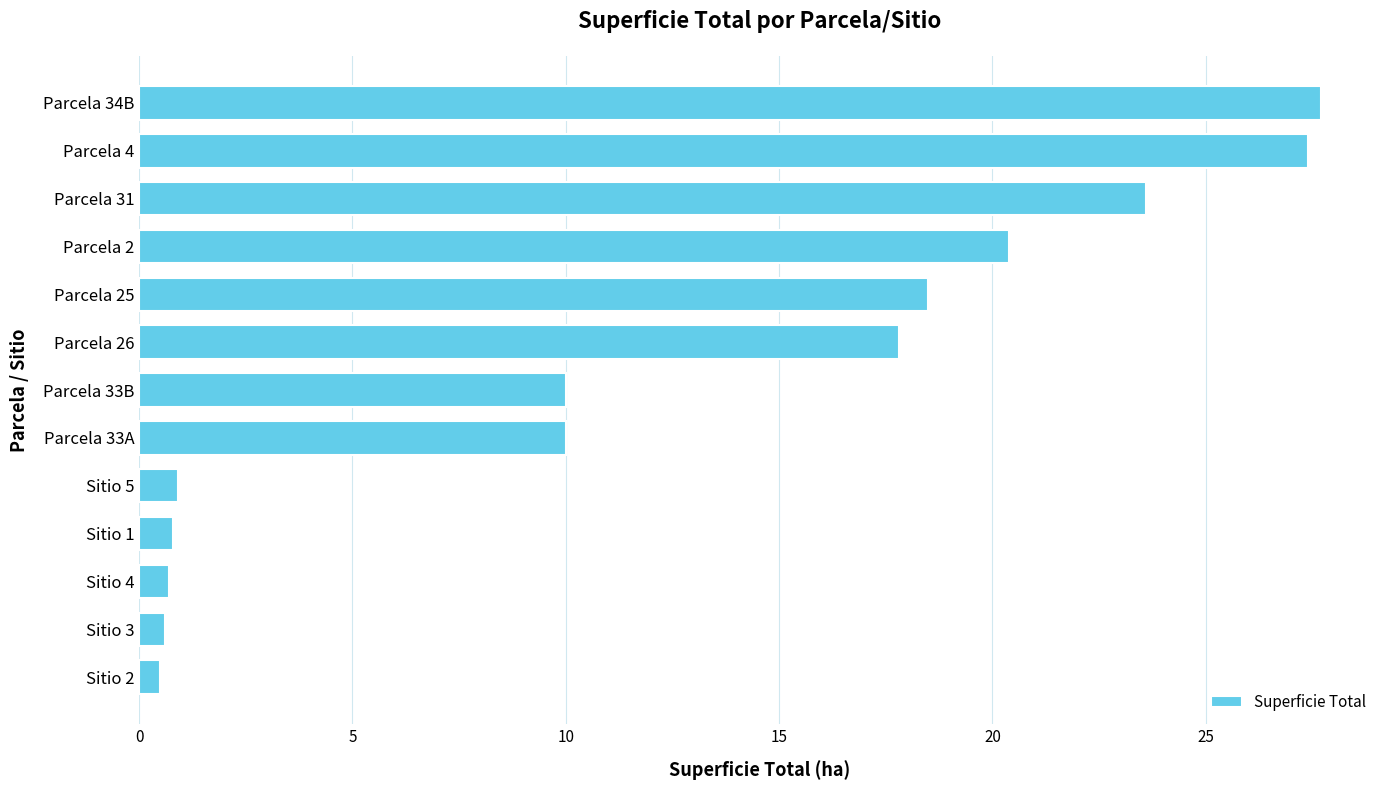

True or false: the data shows 0.6 at Sitio 3.

True